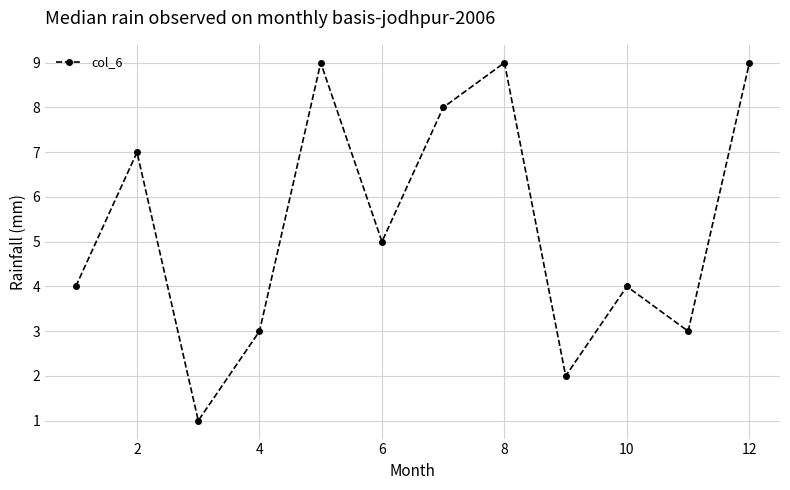

True or false: the data has more than 1 interior local peaks.

True